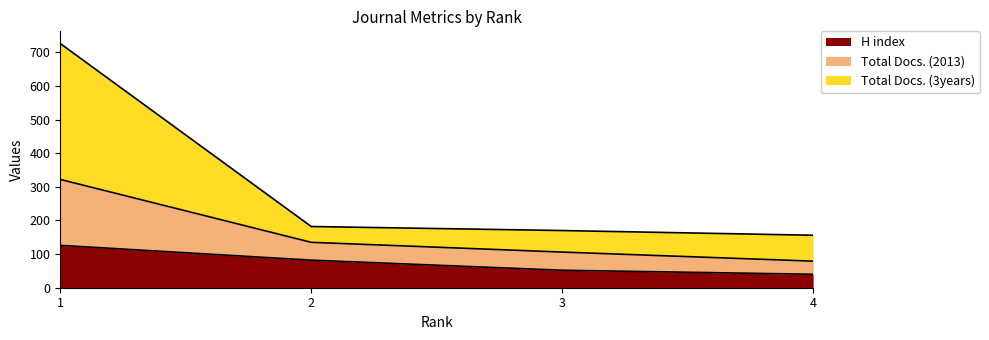

The value of H index at 4 is 40. True or false?

True